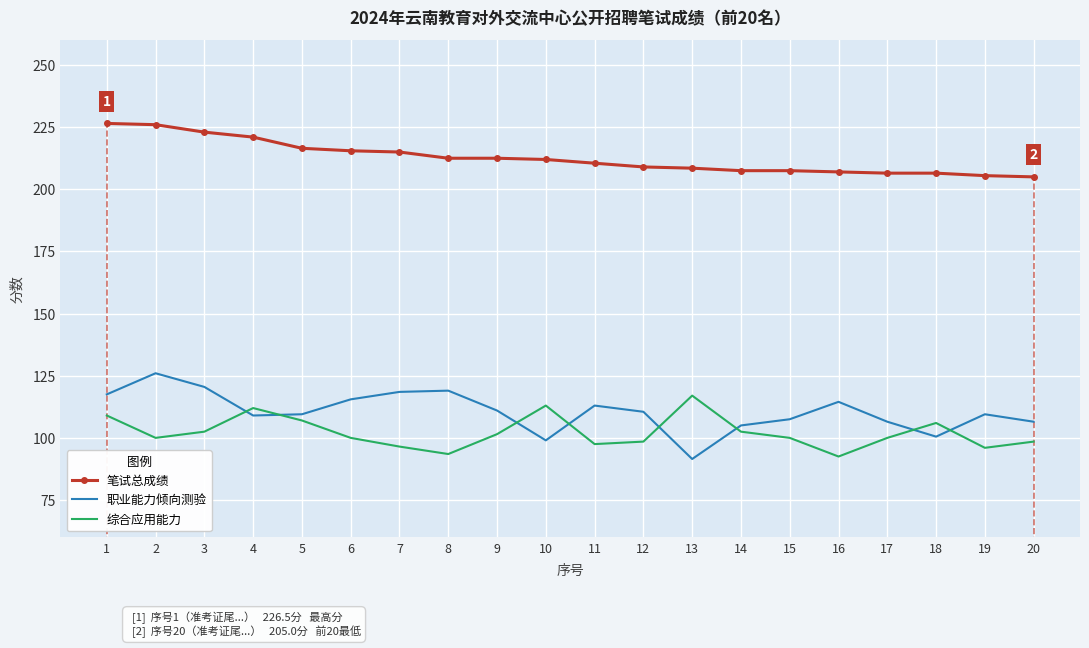

Is the value of 综合应用能力 at 17 greater than the value of 职业能力倾向测验 at 17?

No